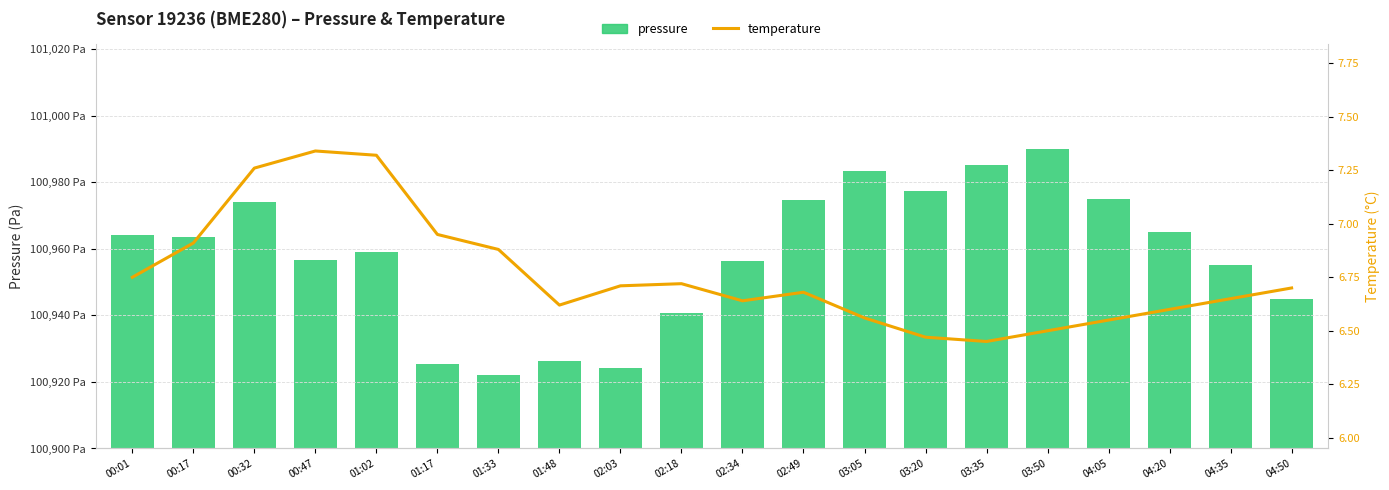

Which label corresponds to the smallest value in the chart?

03:35